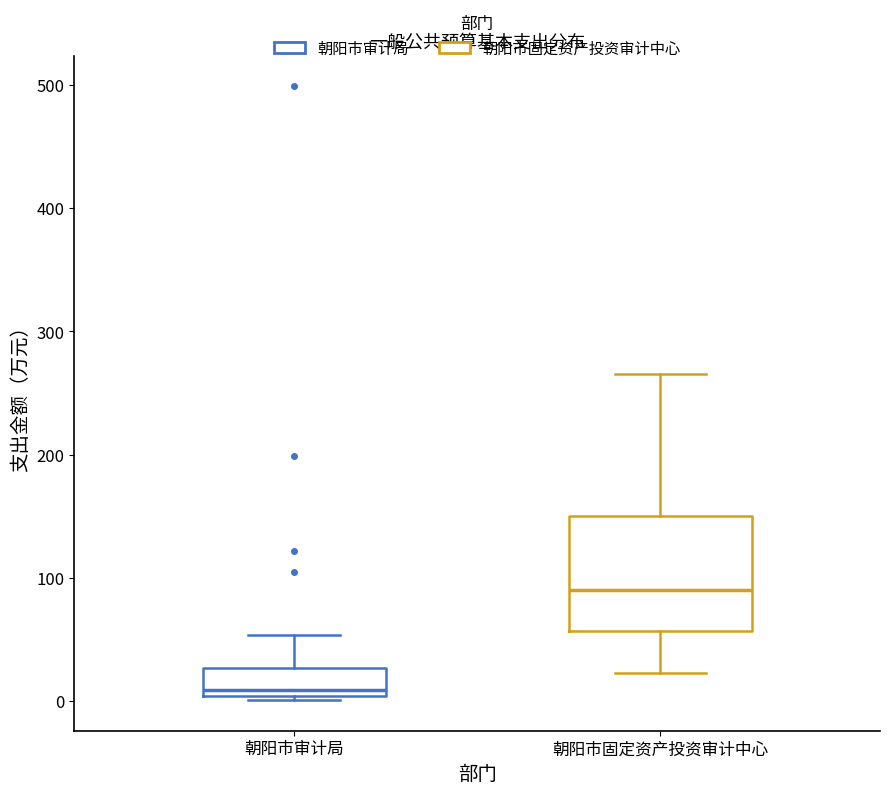

Reading left to right, read every box against the y-axis: the position of its median line, the range the box covers, and the ends of its whiskers. The values are not printed on the chart, so give them approximately, as read against the axis.

朝阳市审计局: median 10, box 0 to 30, whiskers 0 to 50
朝阳市固定资产投资审计中心: median 90, box 60 to 150, whiskers 20 to 270